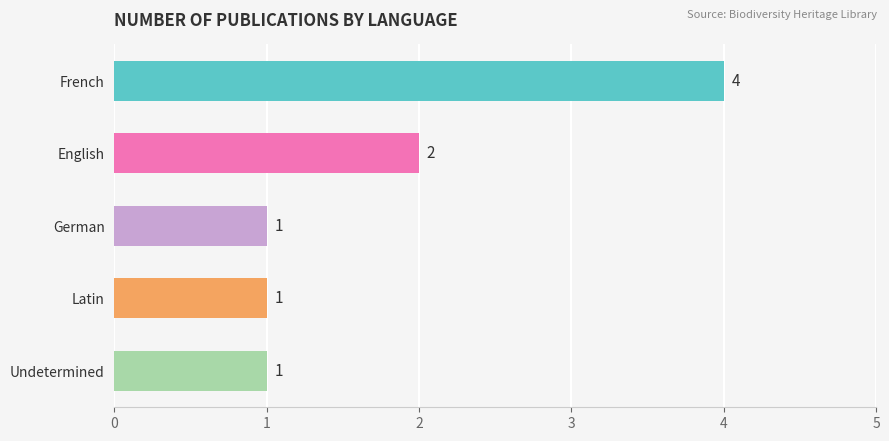

True or false: the data shows 1 at German.

True